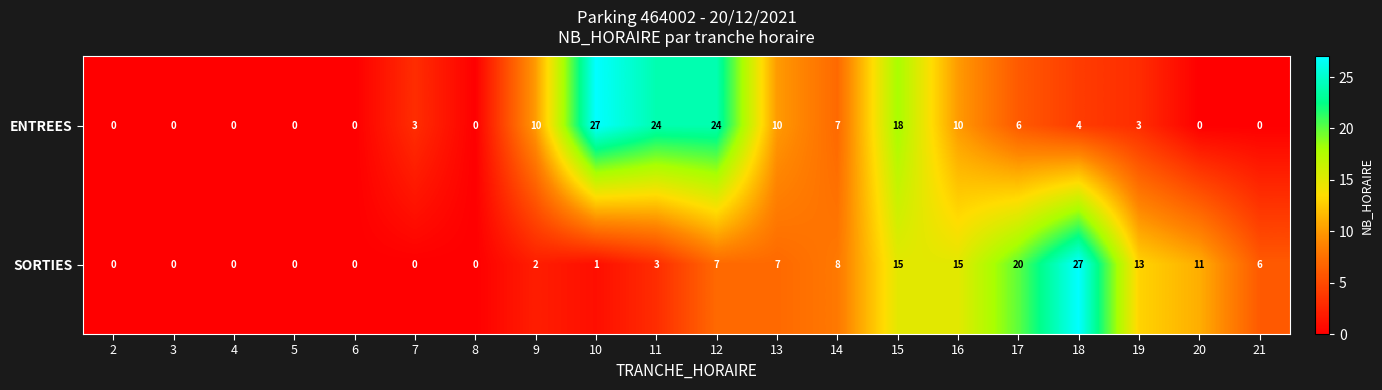

Which series has the largest total across all categories?

ENTREES